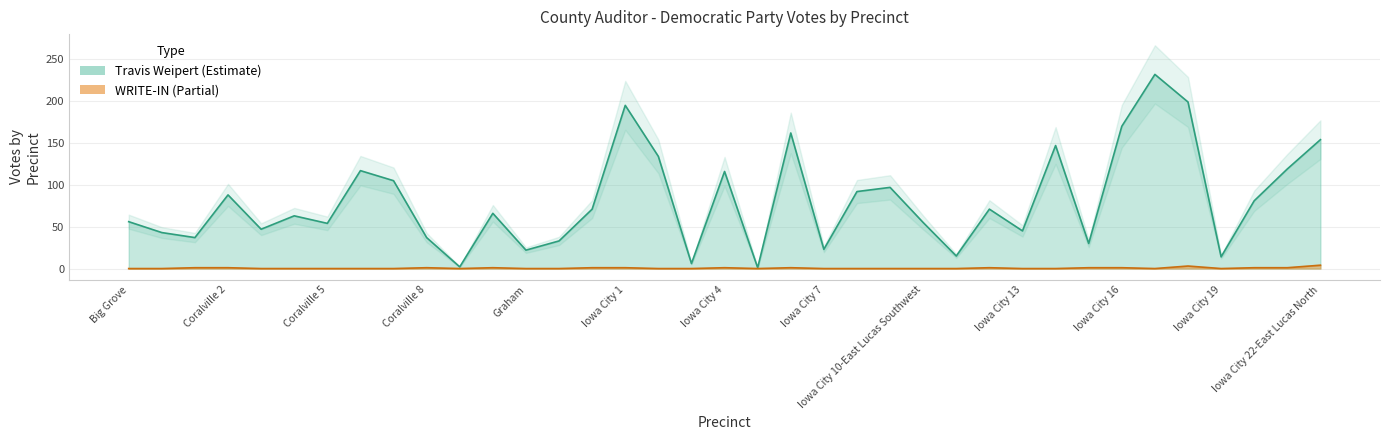

Count the number of data series in this chart.

2